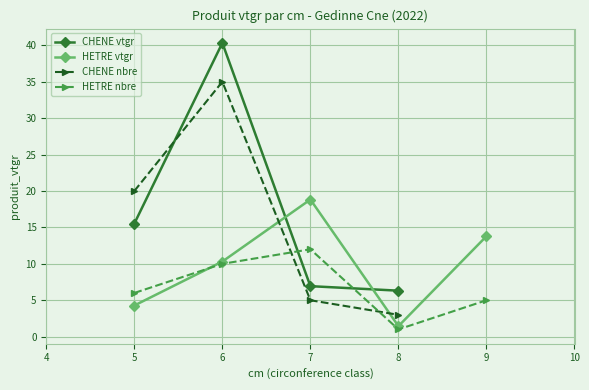

Is this an area chart (filled region under the line)?

No